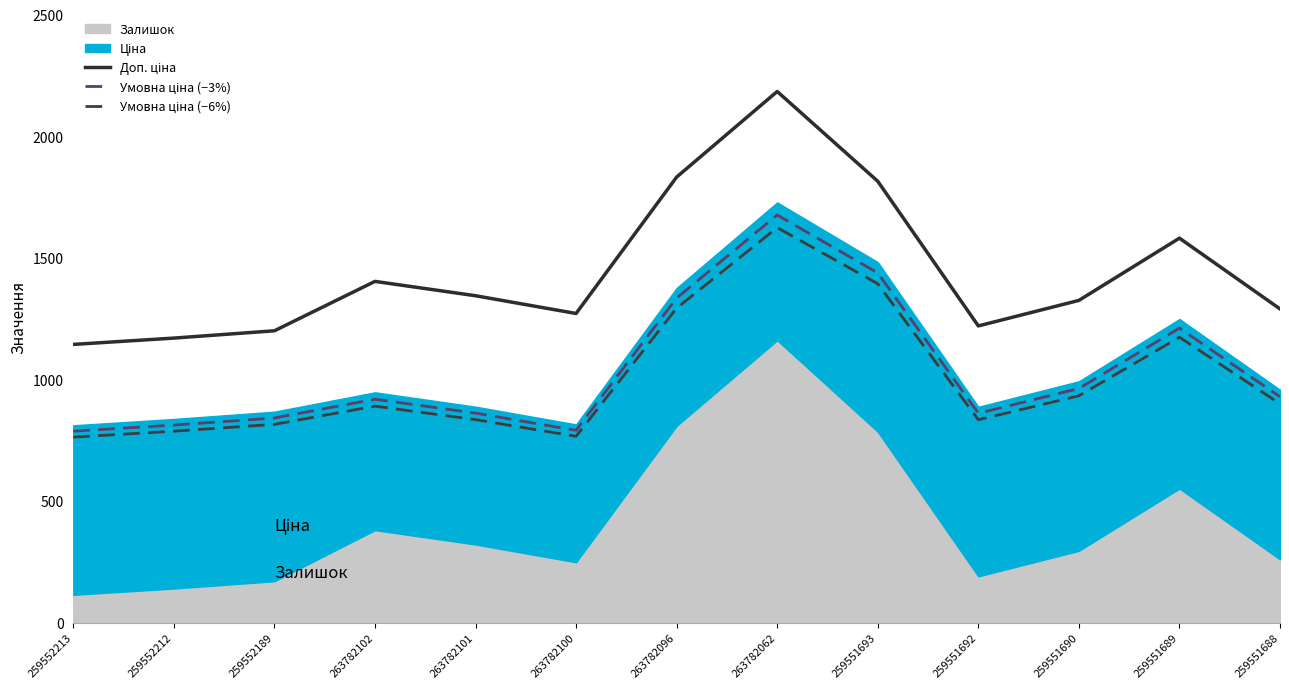

True or false: Умовна ціна (−3%) has a value of 1211.7 at 259551689.

True